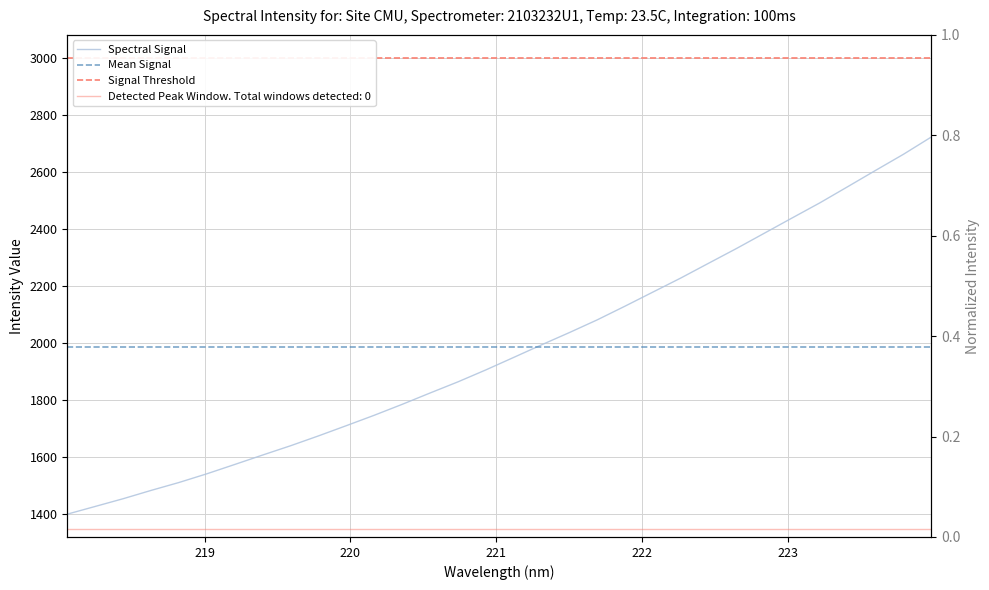

What value does the data have at 221.8812?

2129.7